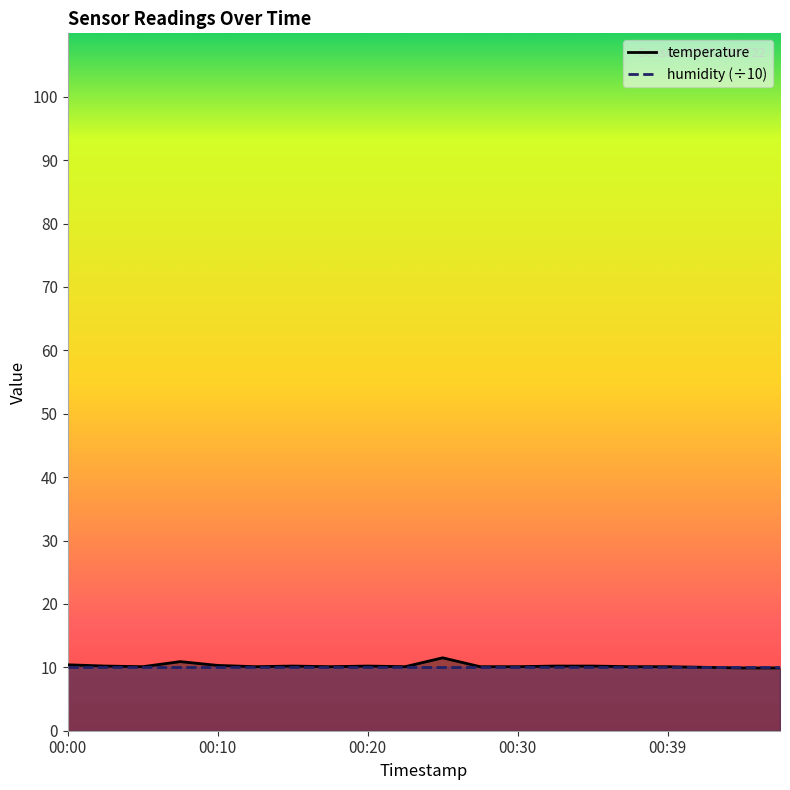

At which category does the data reach its first local valley?

00:05